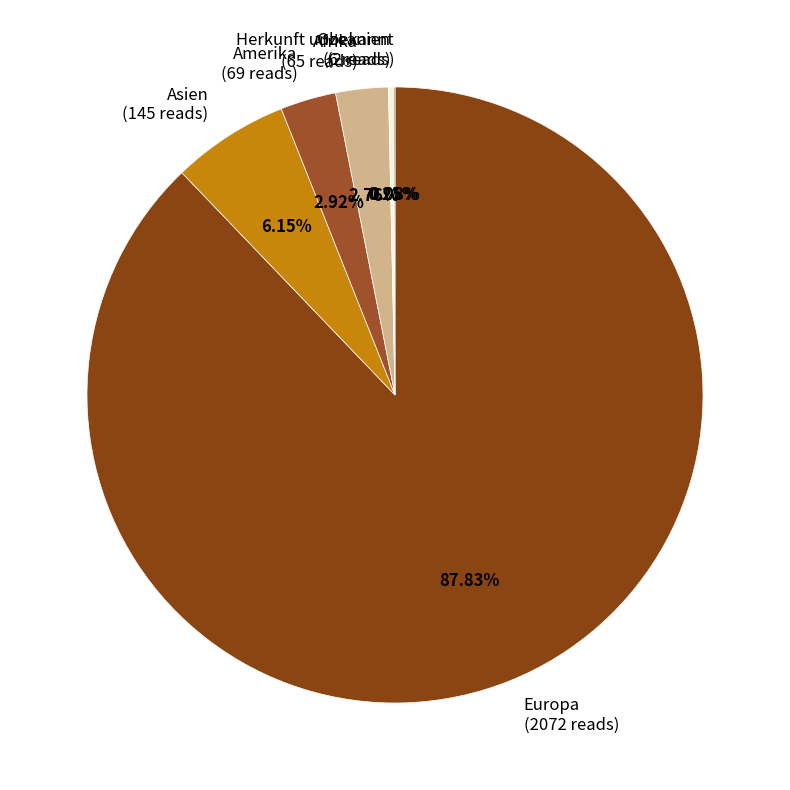

Does Europa represent more than half of the total?

Yes